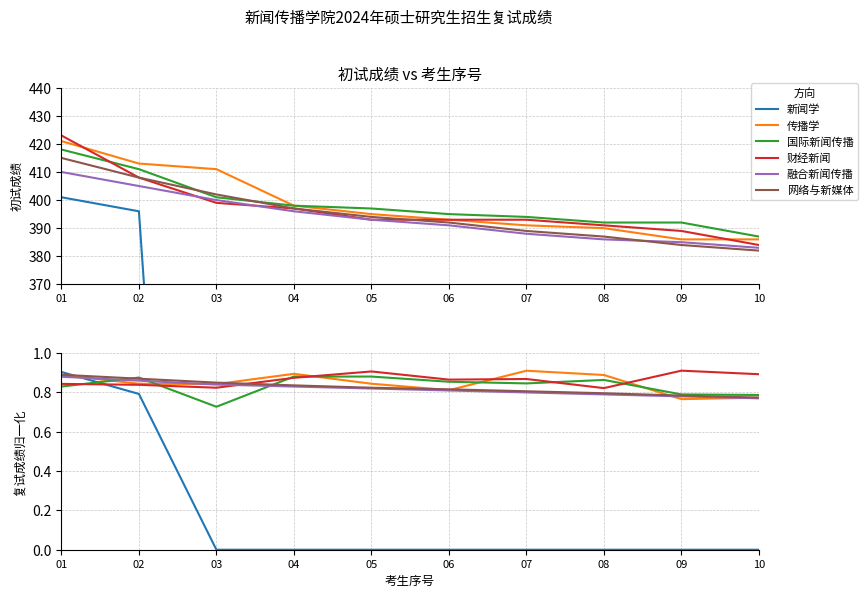

True or false: 融合新闻传播 and 国际新闻传播 cross at least once.

True